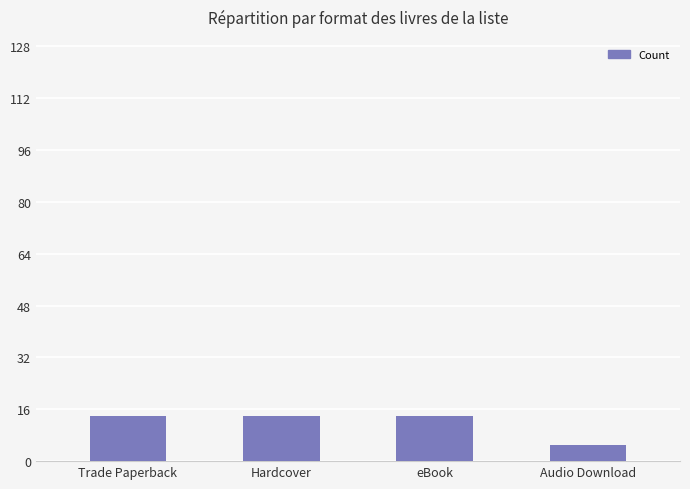

Are the bars grouped side by side (vs. stacked)?

No